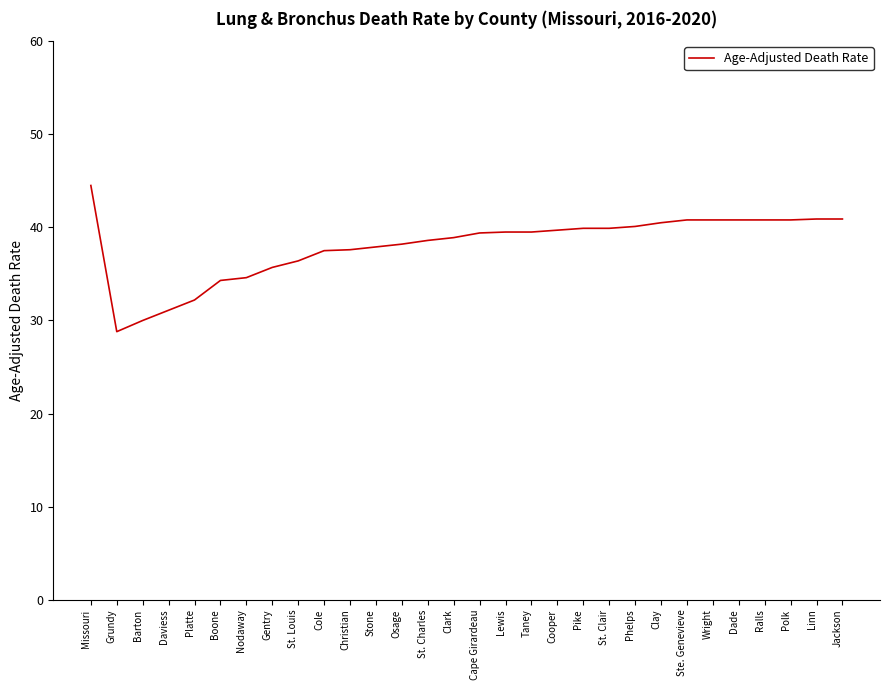

Is it true that the value at Ralls is 57.6?

False